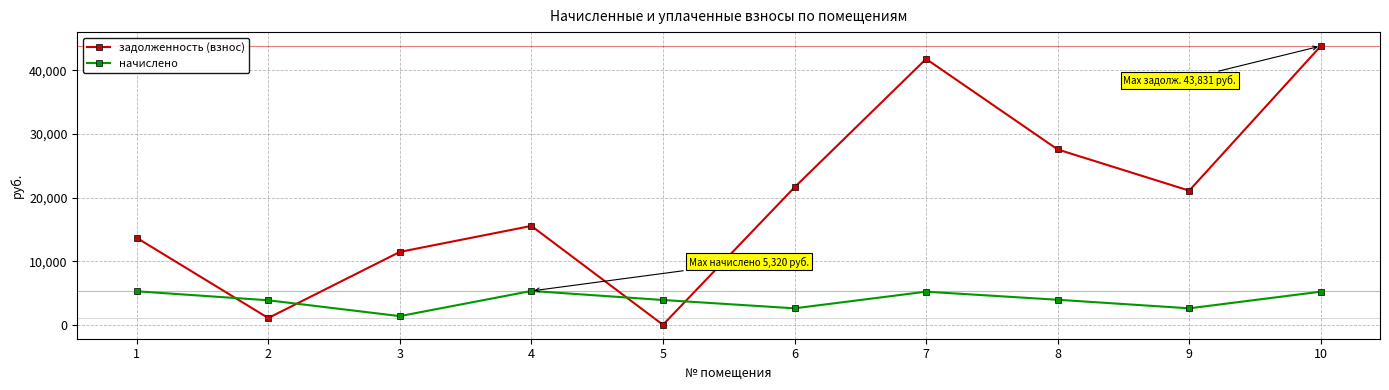

What is the difference between the highest and lowest values at 6?

19027.2